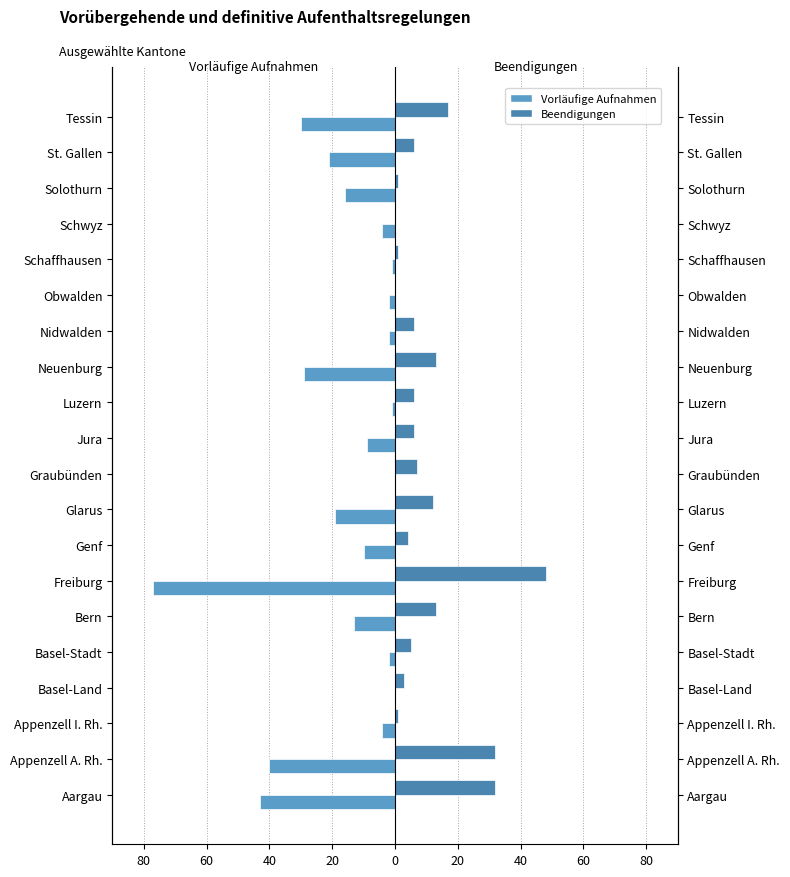

Reading left to right, extract all data points from this chart.

Vorläufige Aufnahmen: -43	-40	-4	0	-2	-13	-77	-10	-19	0	-9	-1	-29	-2	-2	-1	-4	-16	-21	-30
Beendigungen: 32	32	1	3	5	13	48	4	12	7	6	6	13	6	0	1	0	1	6	17